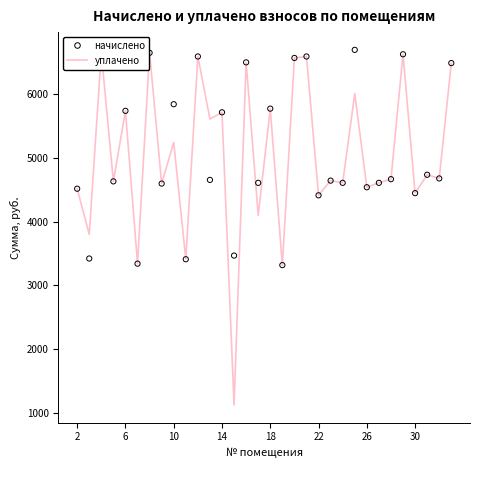

At how many categories does at least one series exceed 3693?

28